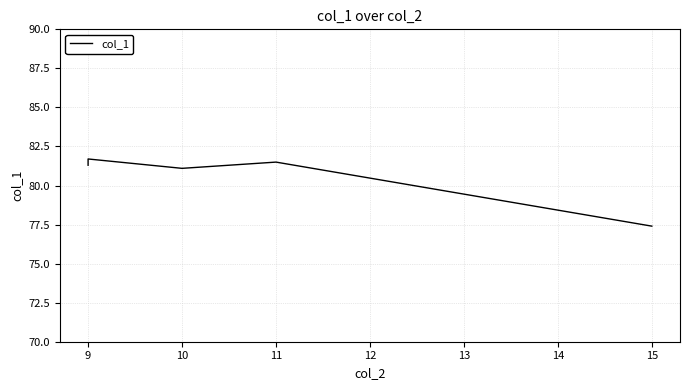

What is the average value?

80.6